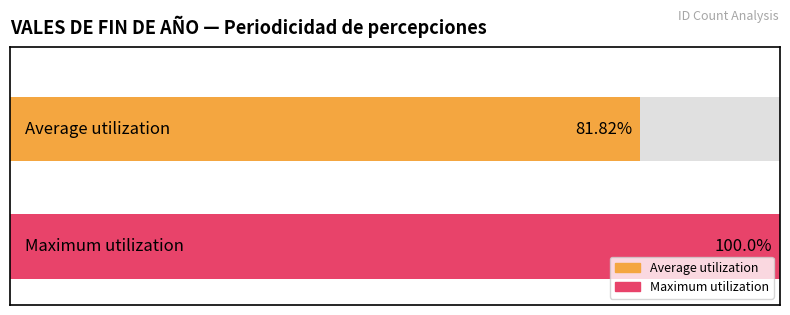

True or false: the data shows 4 at 3.

False